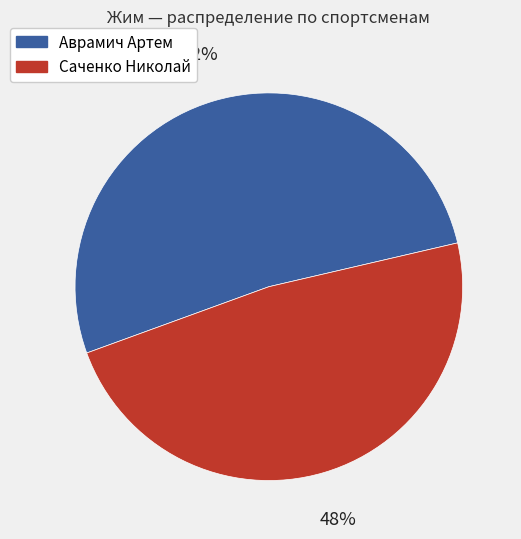

Which has a higher value, Саченко Николай or Аврамич Артем?

Аврамич Артем